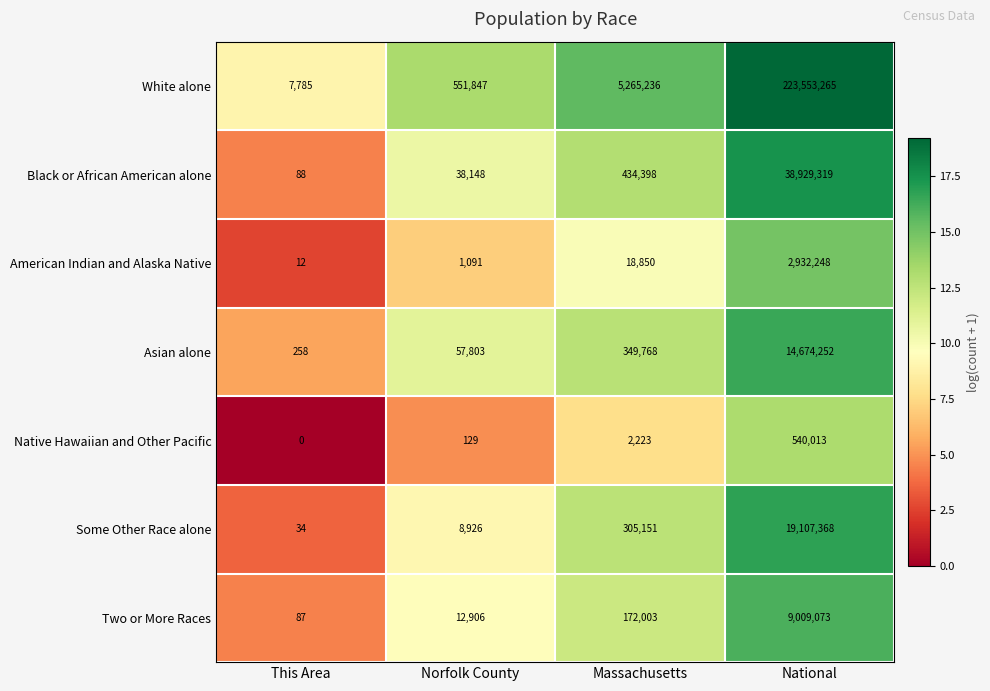

Is it true that Some Other Race alone equals 19107368 at National?

True